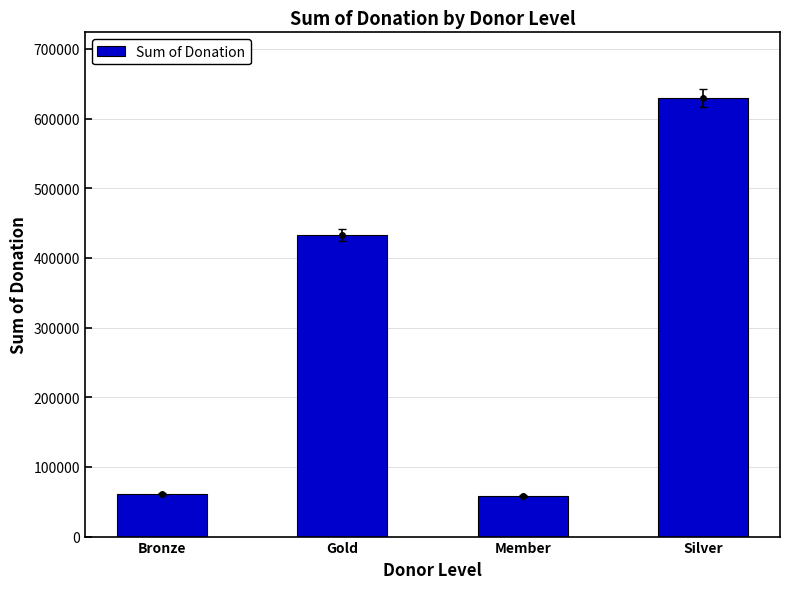

At which category does the chart reach its peak across all series?

Silver